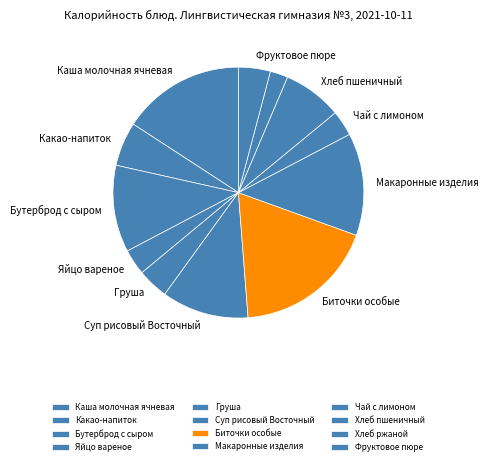

What percentage is the Чай с лимоном slice, to the nearest percent?

3%